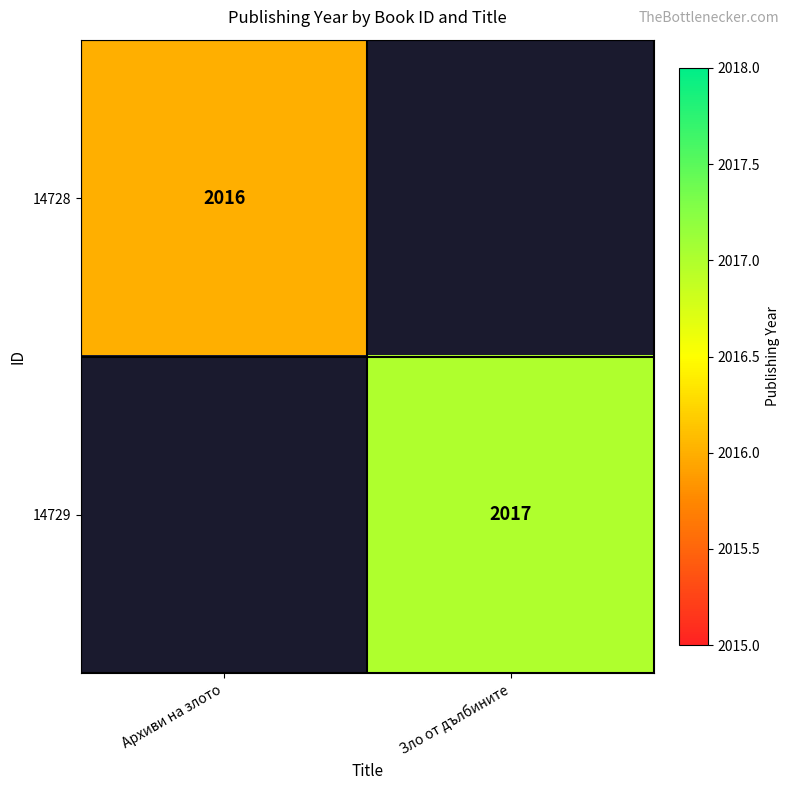

How many data points does each series have?

2